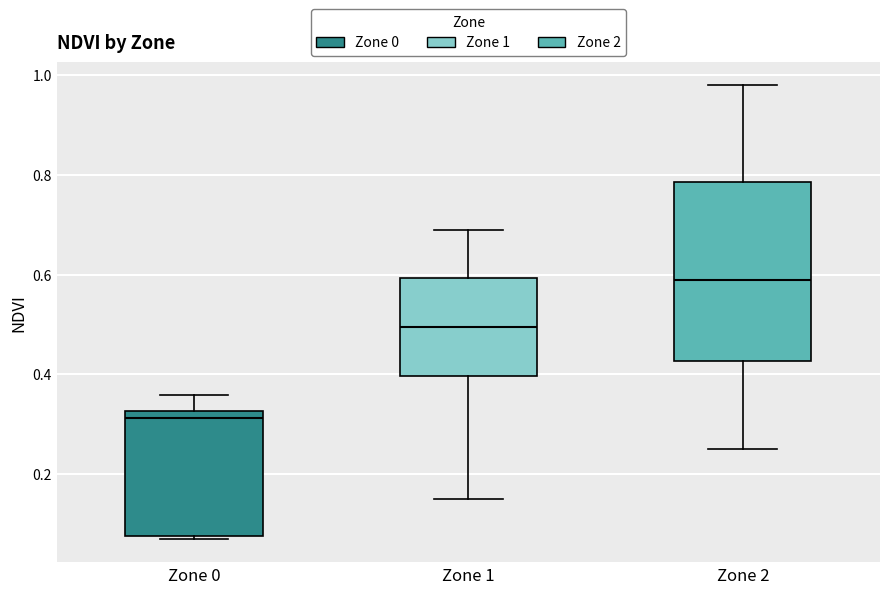

Which box's median line is the lowest?

Zone 0